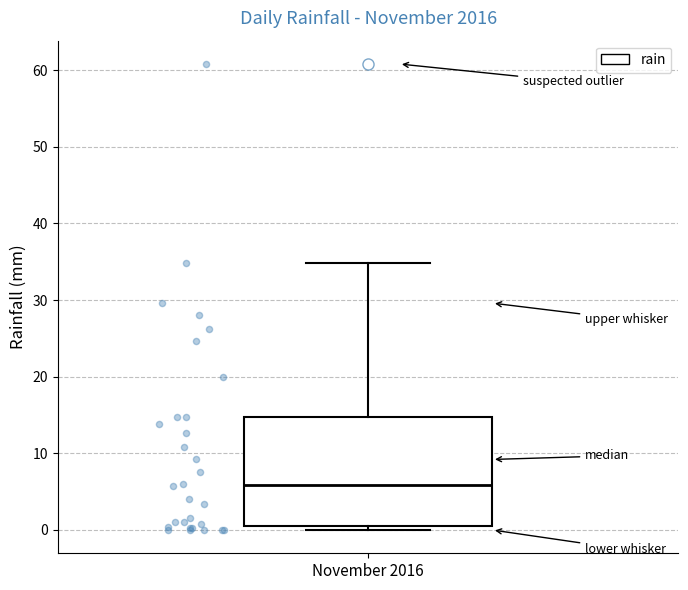

Where is the upper edge of the box for November 2016 on the y-axis? The values are not printed on the chart, so give them approximately, as read against the axis.

15